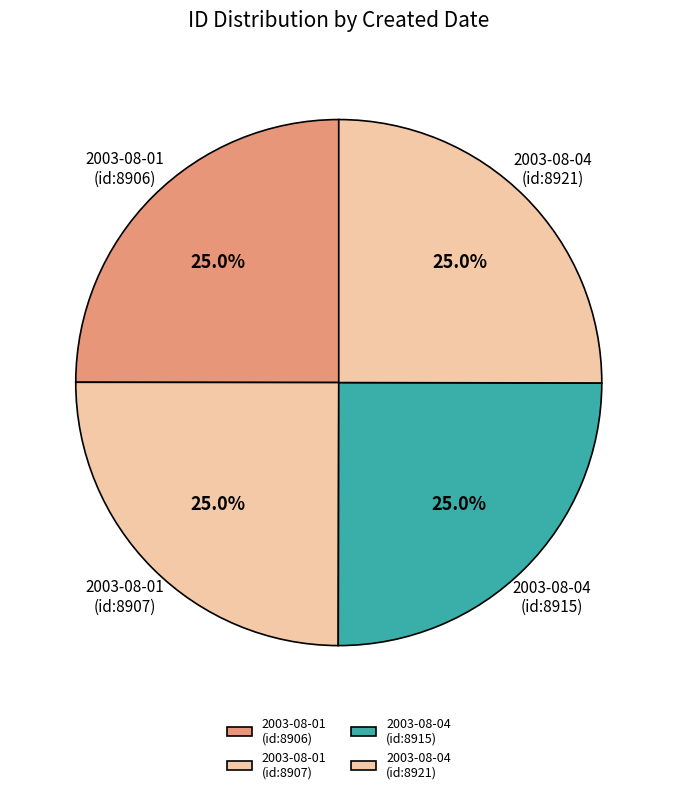

Is 2003-08-04 (id:8915) the majority of the pie?

No